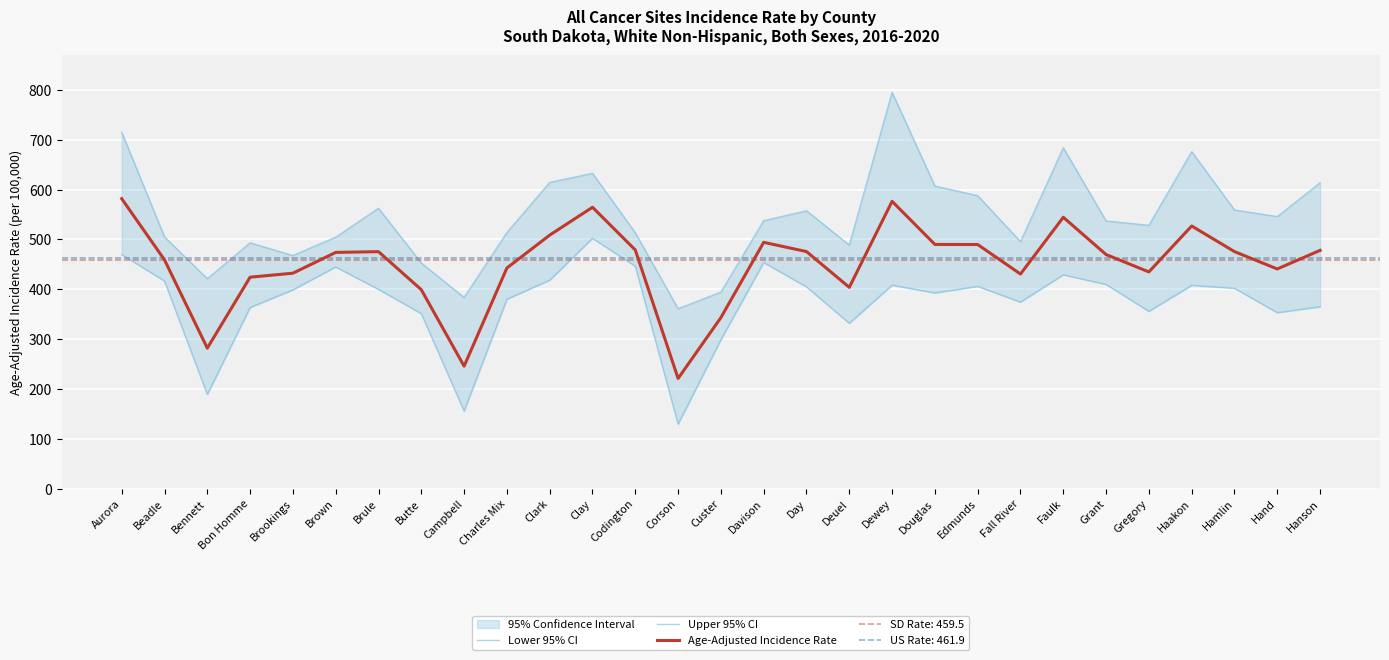

True or false: Upper 95% CI has more than 0 points higher than both neighbors.

True